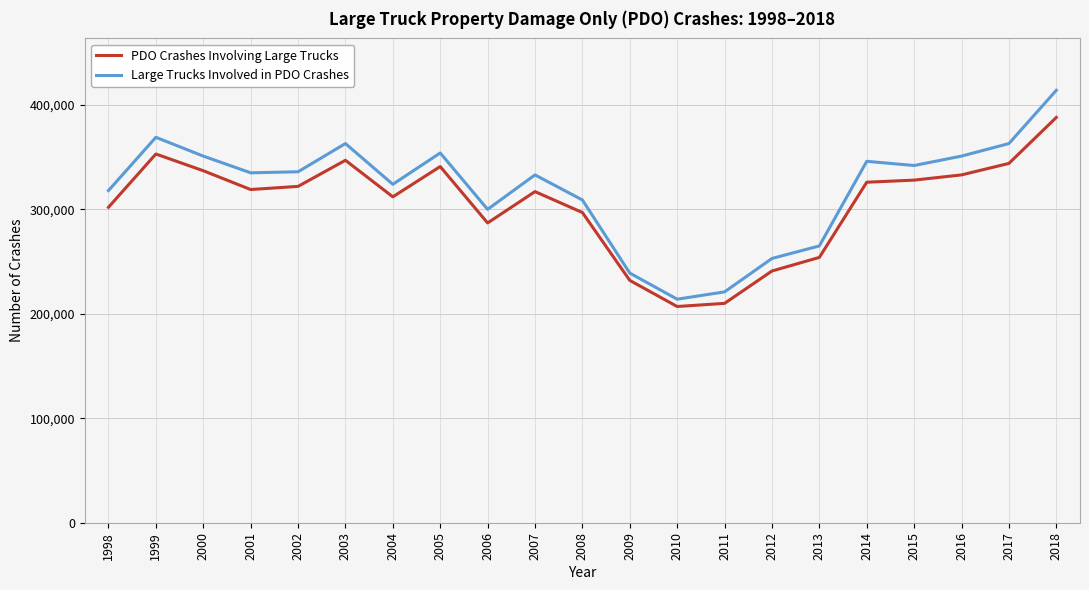

What is the difference between the maximum and second lowest values in the Large Trucks Involved in PDO Crashes series?

193000